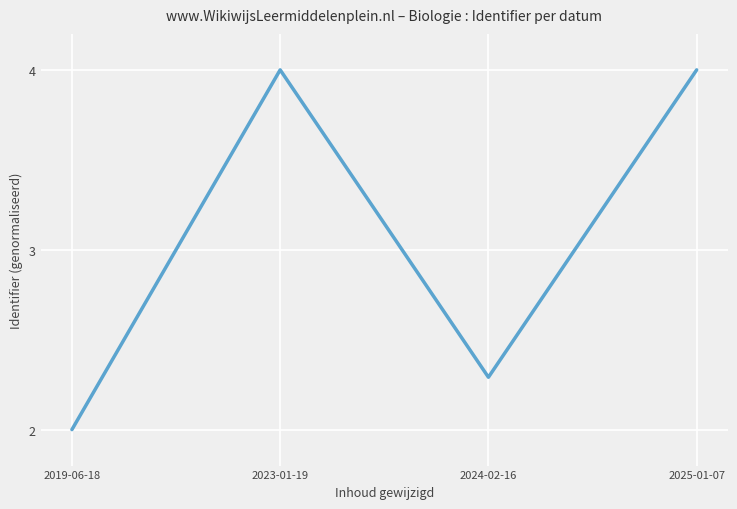

Reading left to right, list all the values displayed in this chart.

2.0	4.0	2.3	4.0